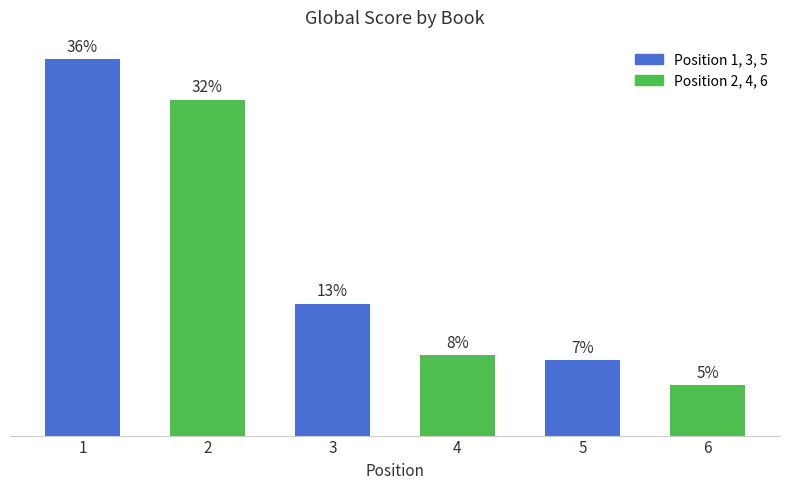

Are the bars horizontal?

No